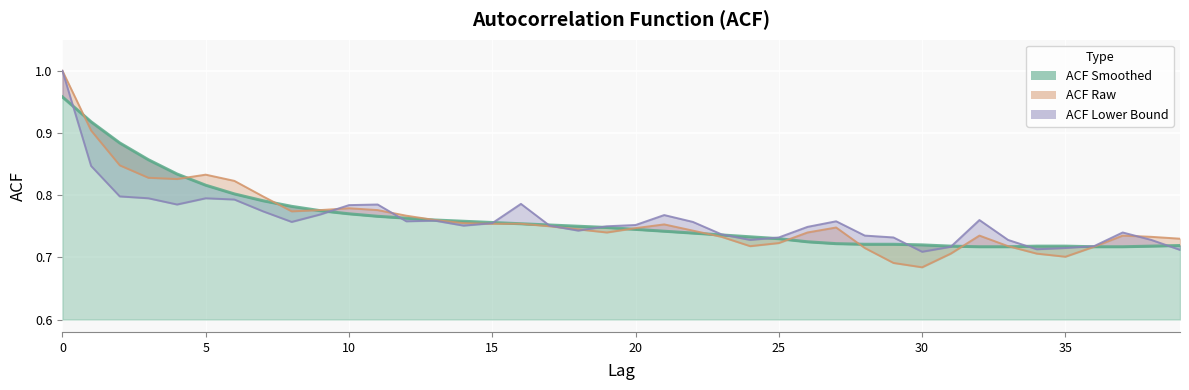

At which label does acf_li reach its minimum?

30